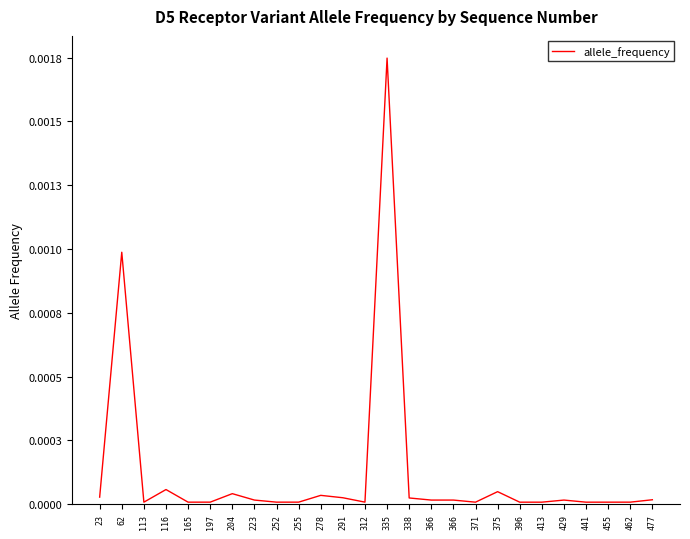

Reading left to right, transcribe all the data shown in this chart.

23=0.0	62=0.0	113=0.0	116=0.0	165=0.0	197=0.0	204=0.0	223=0.0	252=0.0	255=0.0	278=0.0	291=0.0	312=0.0	335=0.0	338=0.0	366=0.0	366=0.0	371=0.0	375=0.0	396=0.0	413=0.0	429=0.0	441=0.0	455=0.0	462=0.0	477=0.0